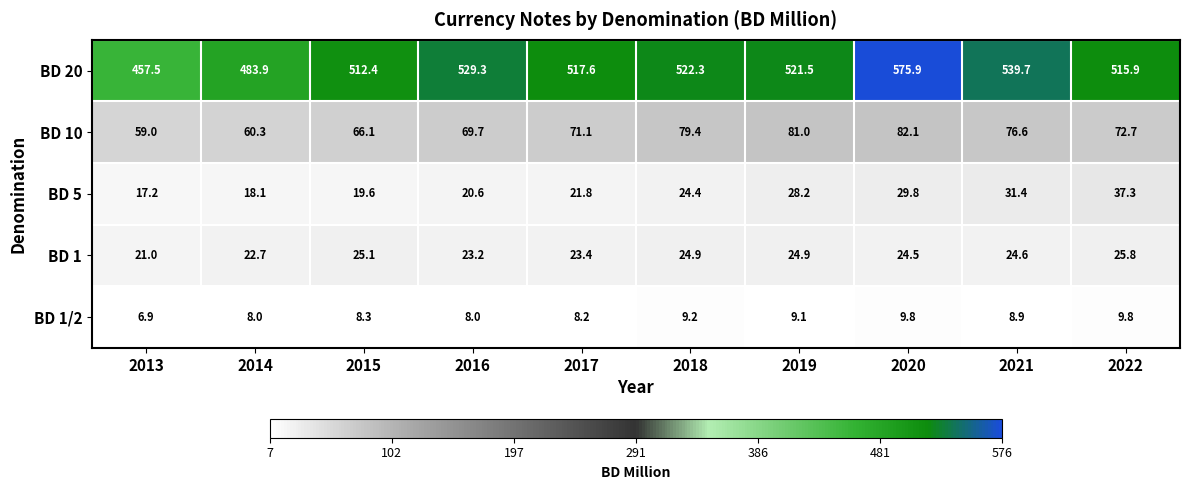

At how many categories does at least one series exceed 102?

10